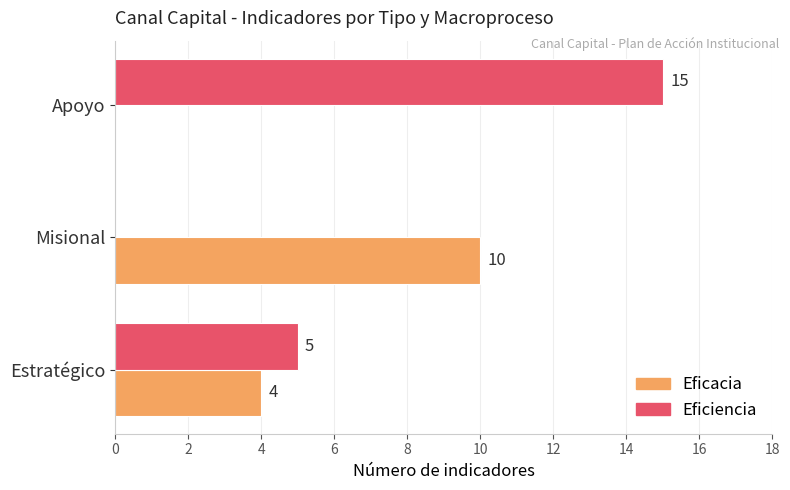

How many Eficiencia values are between 0 and 15?

3